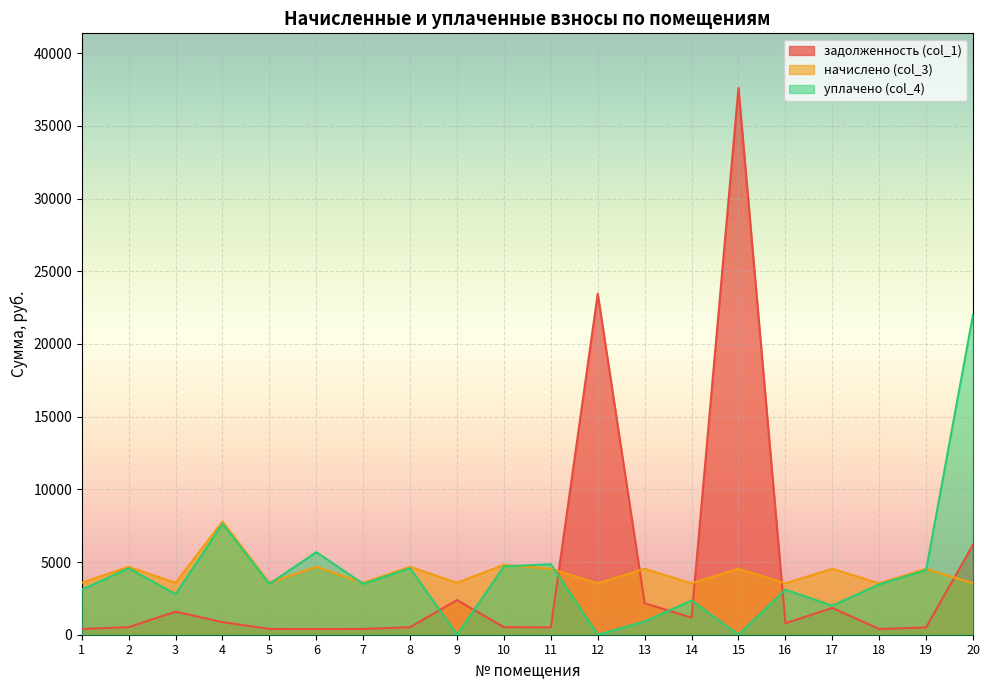

Which series changed the most between 5 and 18?

начислено (col_3)